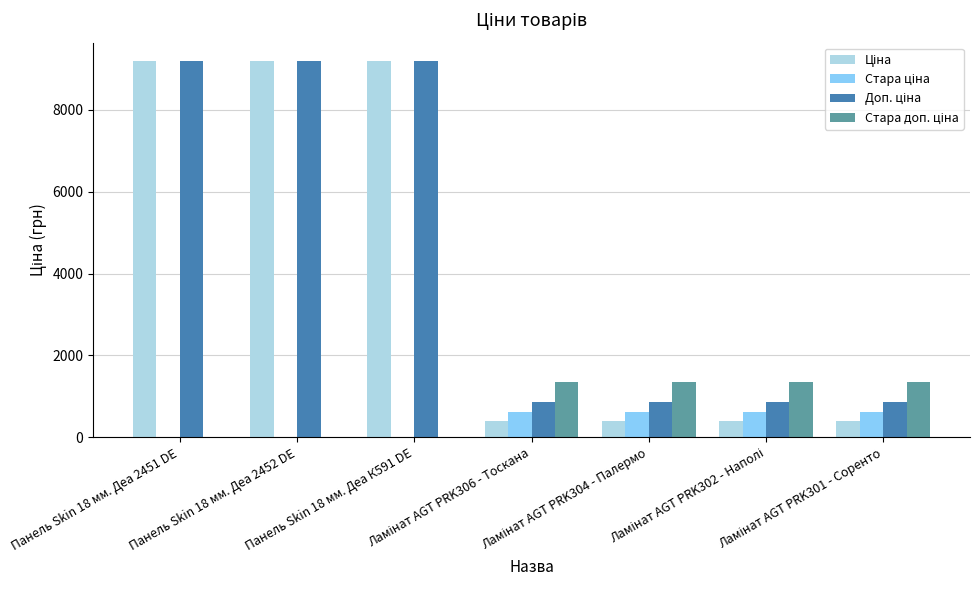

Reading left to right, what are all the values shown in this chart?

Ціна: Панель Skin 18 мм. Деа 2451 DE=9185.9	Панель Skin 18 мм. Деа 2452 DE=9185.9	Панель Skin 18 мм. Деа К591 DE=9185.9	Ламінат AGT PRK306 - Тоскана=386.9	Ламінат AGT PRK304 - Палермо=386.9	Ламінат AGT PRK302 - Наполі=386.9	Ламінат AGT PRK301 - Соренто=386.9
Стара ціна: Панель Skin 18 мм. Деа 2451 DE=0.0	Панель Skin 18 мм. Деа 2452 DE=0.0	Панель Skin 18 мм. Деа К591 DE=0.0	Ламінат AGT PRK306 - Тоскана=615.1	Ламінат AGT PRK304 - Палермо=615.1	Ламінат AGT PRK302 - Наполі=615.1	Ламінат AGT PRK301 - Соренто=615.1
Доп. ціна: Панель Skin 18 мм. Деа 2451 DE=9185.9	Панель Skin 18 мм. Деа 2452 DE=9185.9	Панель Skin 18 мм. Деа К591 DE=9185.9	Ламінат AGT PRK306 - Тоскана=849.0	Ламінат AGT PRK304 - Палермо=849.0	Ламінат AGT PRK302 - Наполі=849.0	Ламінат AGT PRK301 - Соренто=849.0
Стара доп. ціна: Панель Skin 18 мм. Деа 2451 DE=0.0	Панель Skin 18 мм. Деа 2452 DE=0.0	Панель Skin 18 мм. Деа К591 DE=0.0	Ламінат AGT PRK306 - Тоскана=1349.8	Ламінат AGT PRK304 - Палермо=1349.8	Ламінат AGT PRK302 - Наполі=1349.8	Ламінат AGT PRK301 - Соренто=1349.8